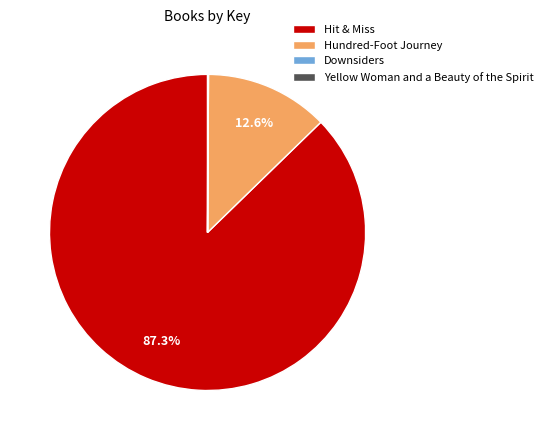

Does any single category account for the majority?

Yes